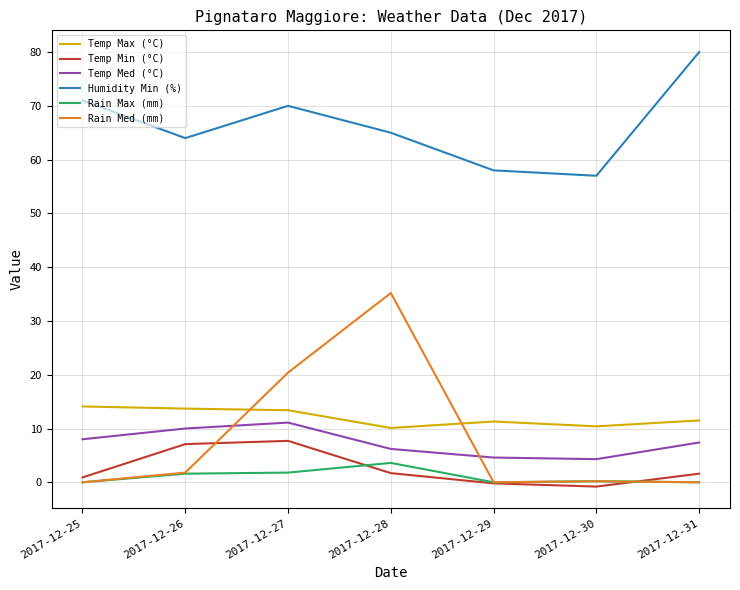

At which category does the chart reach its peak across all series?

2017-12-31